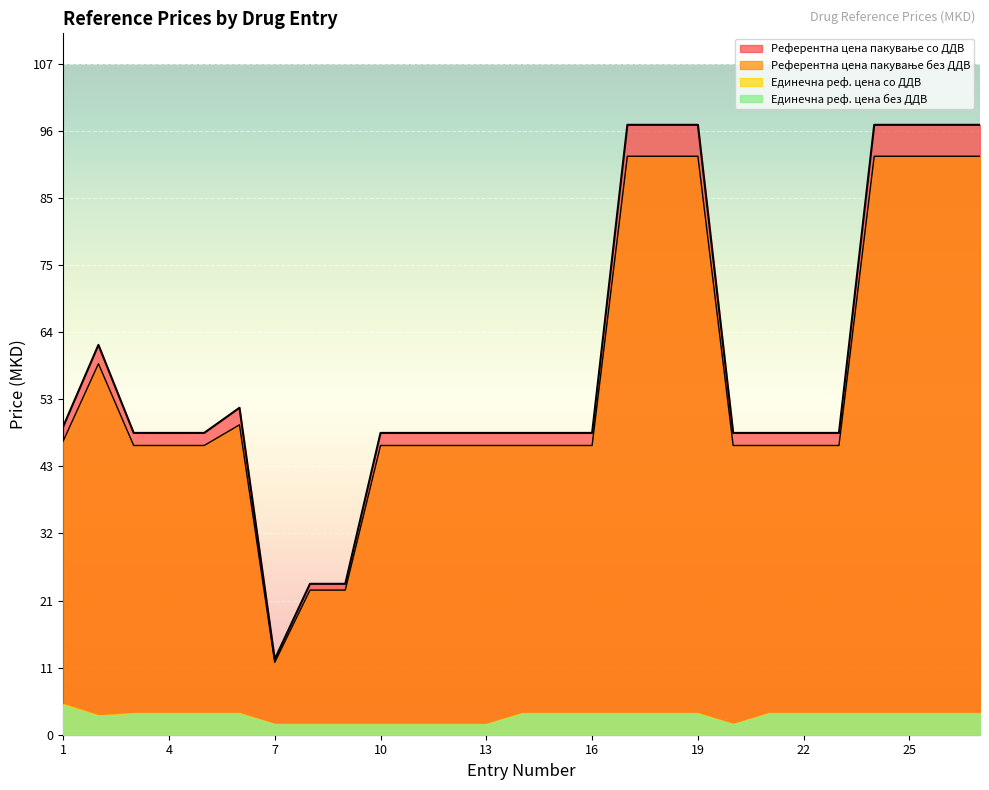

What is the smallest value displayed?

1.6